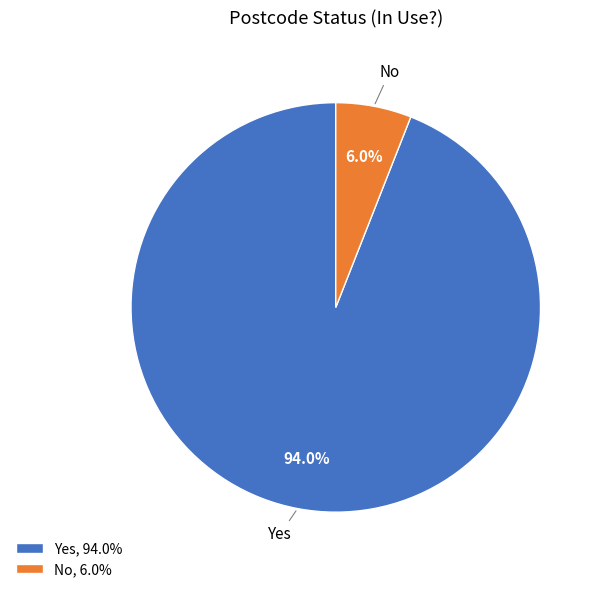

True or false: No accounts for 1% of the total.

False